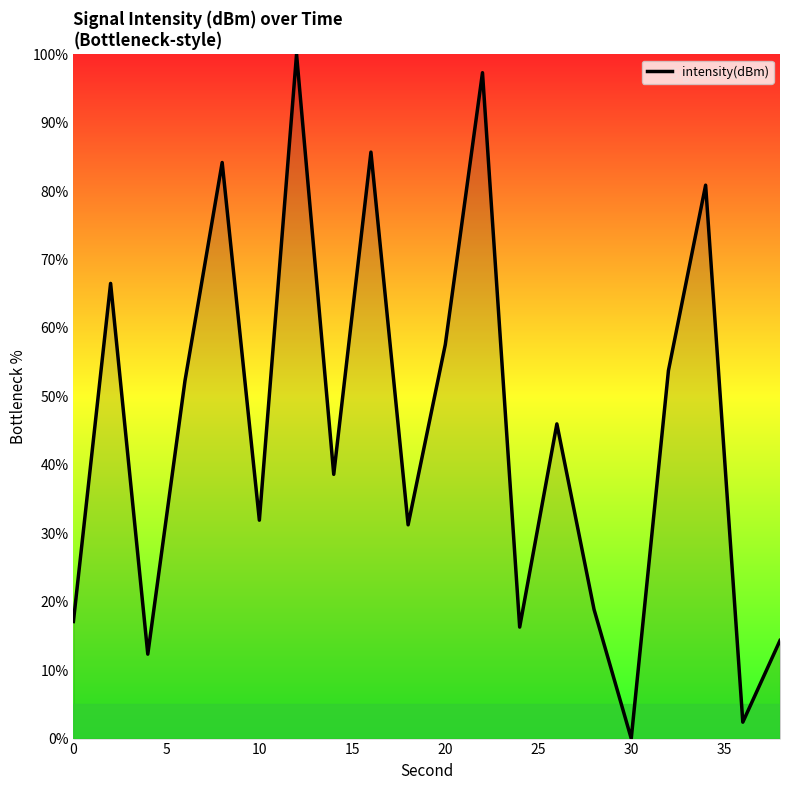

What is the average value?

45.4